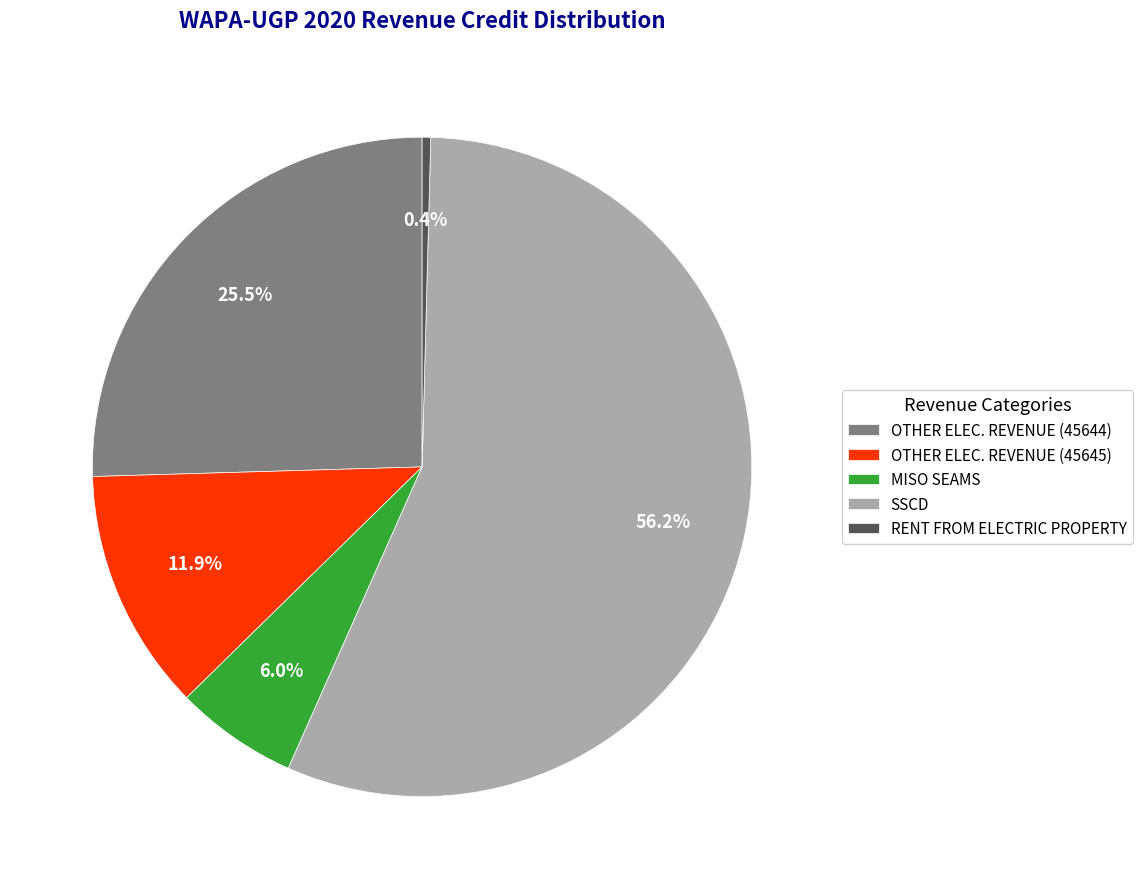

What is the largest slice in the pie chart?

SSCD